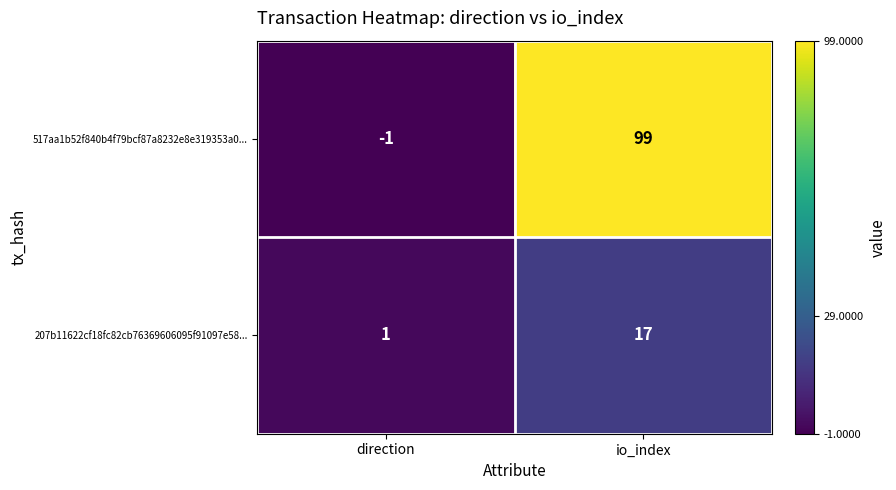

Reading left to right, transcribe all the data shown in this chart.

517aa1b52f840b4f79bcf87a8232e8e319353a0...: direction=-1	io_index=99
207b11622cf18fc82cb76369606095f91097e58...: direction=1	io_index=17